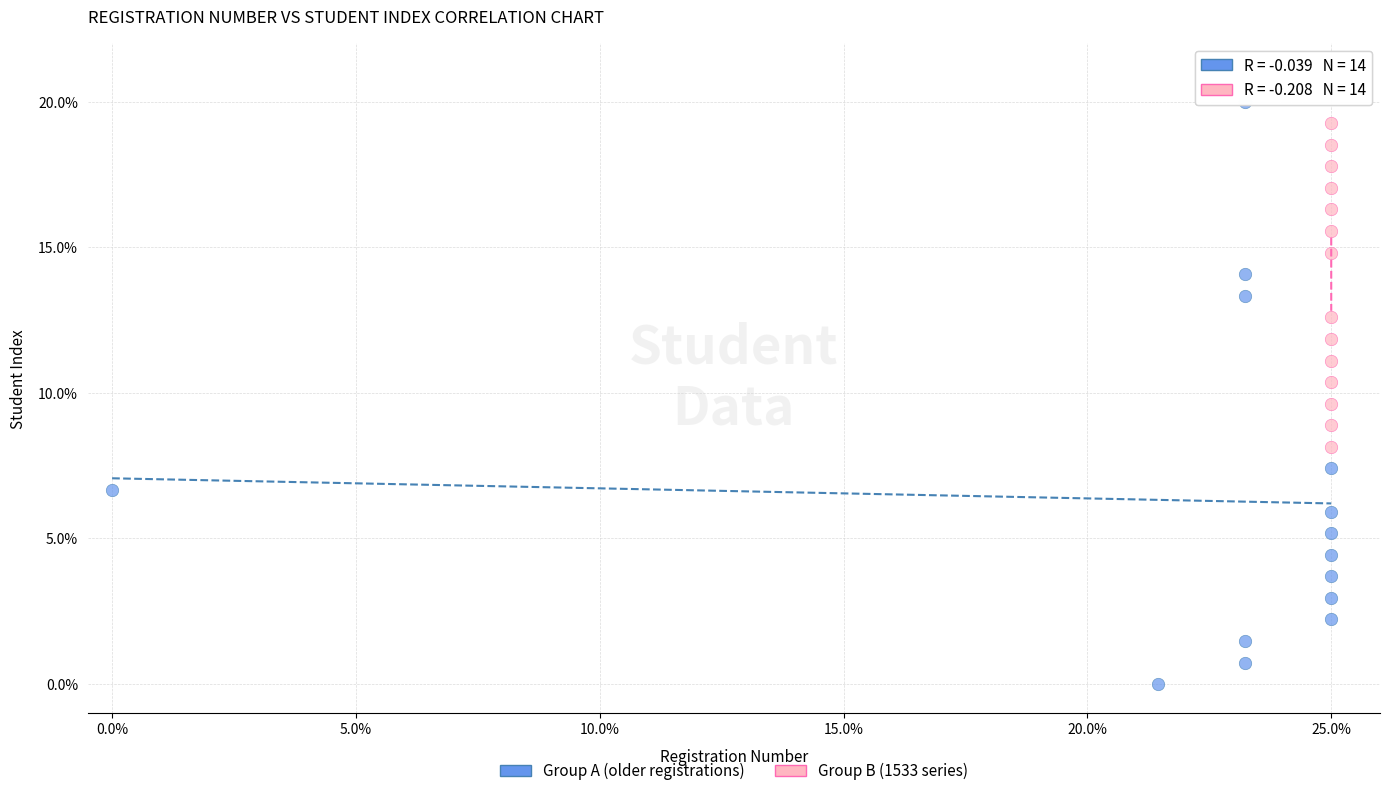

Which series has the largest Y range (max minus min)?

Group A (older registrations)